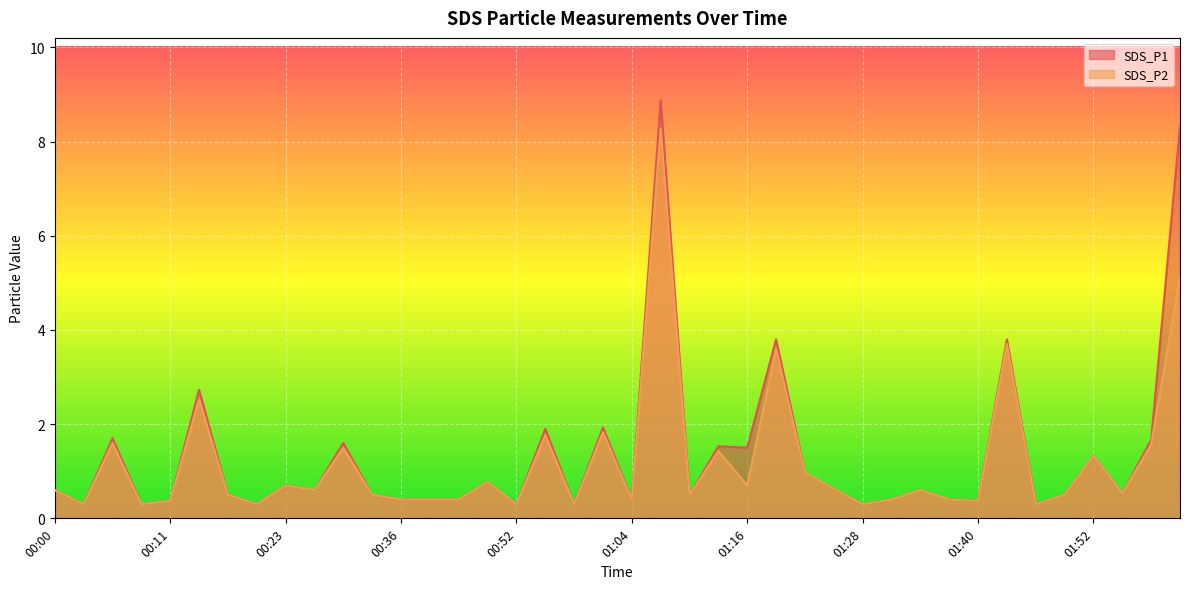

True or false: SDS_P1 and SDS_P2 intersect in this chart.

False